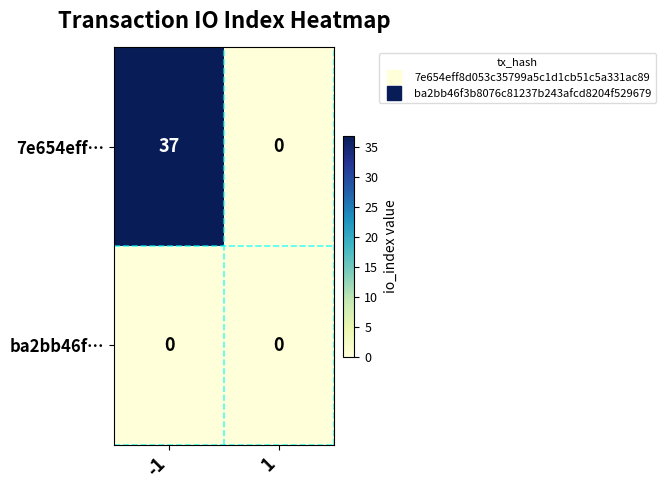

Which series has the widest spread of values?

7e654eff…